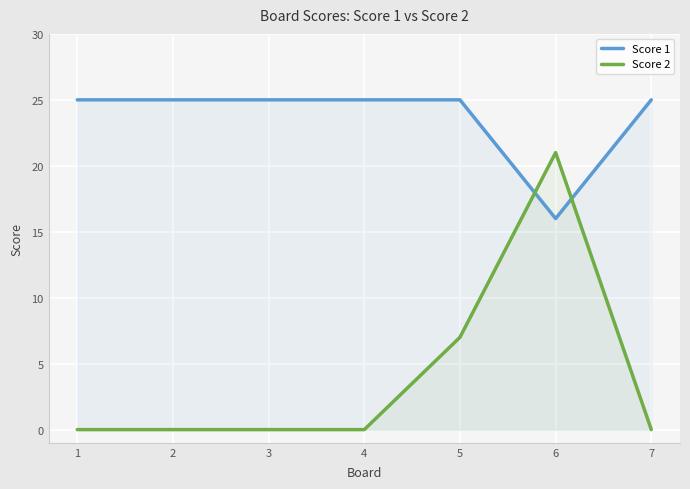

What is the maximum value for Score 1?

25